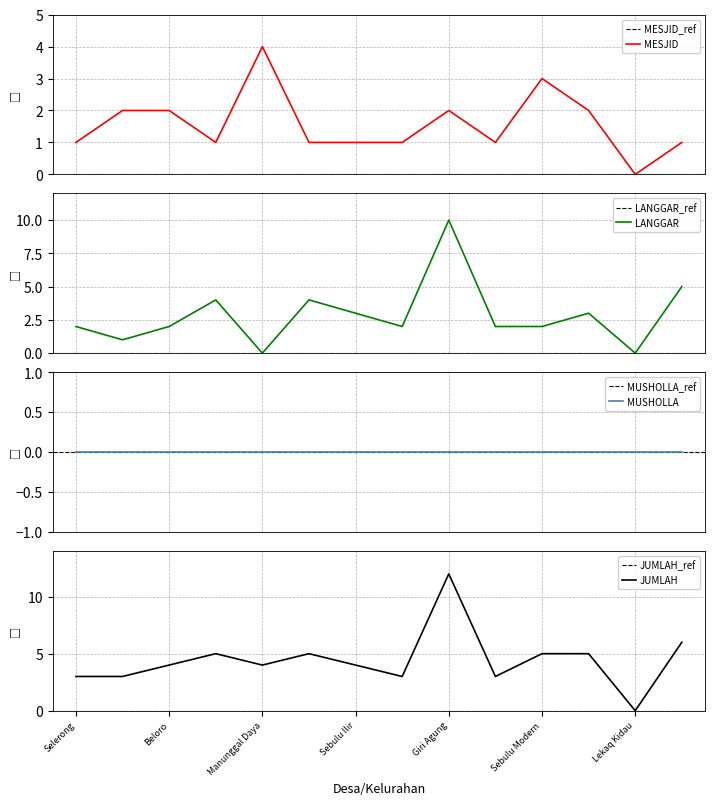

What is the average value of the LANGGAR series?

3